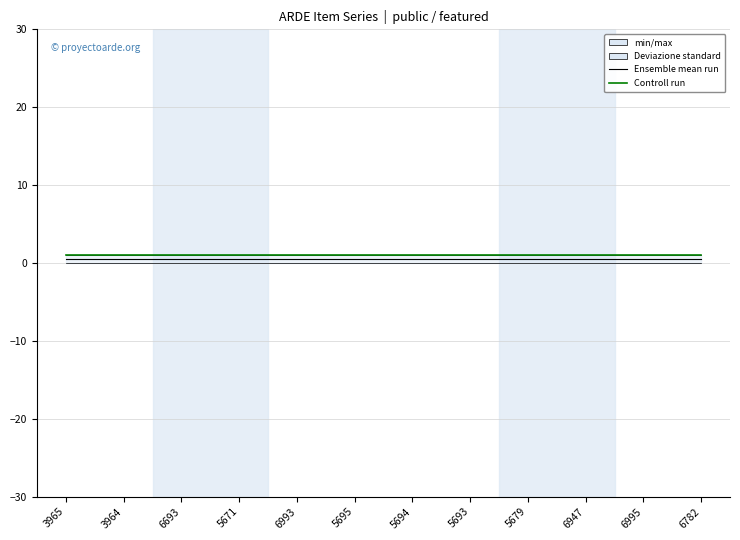

Reading left to right, transcribe all the data shown in this chart.

Ensemble mean run: 0.5	0.5	0.5	0.5	0.5	0.5	0.5	0.5	0.5	0.5	0.5	0.5
Controll run: 1.0	1.0	1.0	1.0	1.0	1.0	1.0	1.0	1.0	1.0	1.0	1.0
min/max: 1.0	1.0	1.0	1.0	1.0	1.0	1.0	1.0	1.0	1.0	1.0	1.0